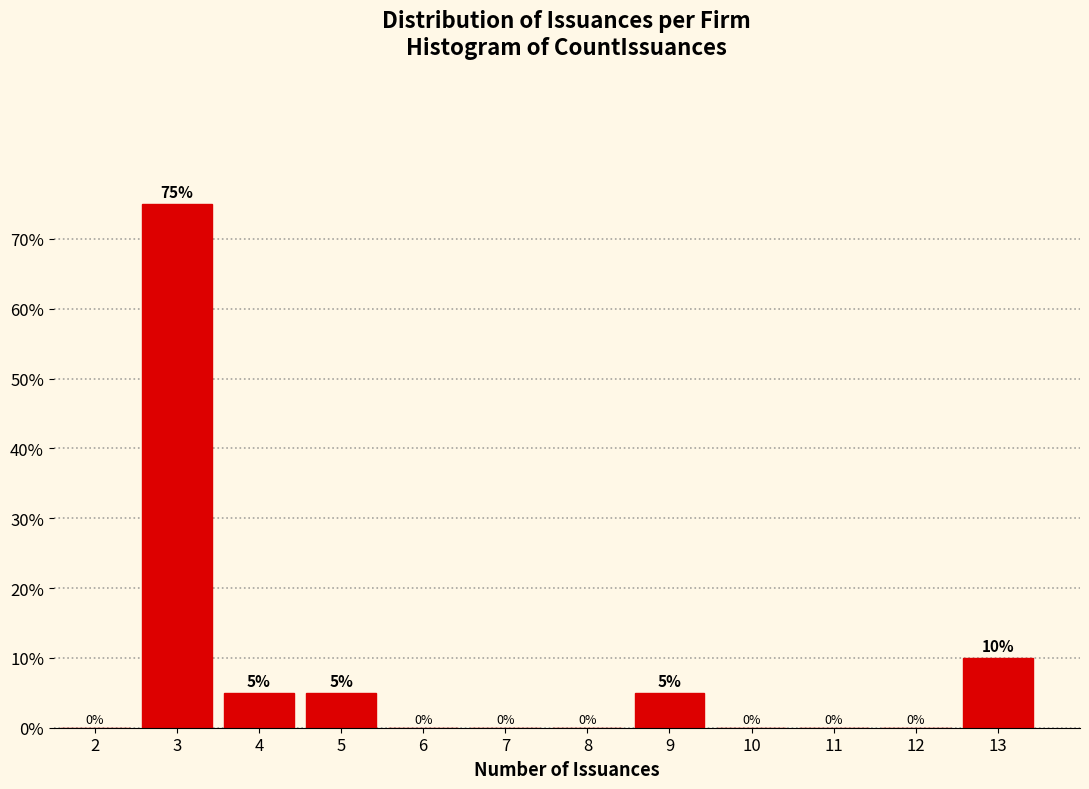

How tall is the bar that spans 3.5 to 4.5 on the x-axis?

5